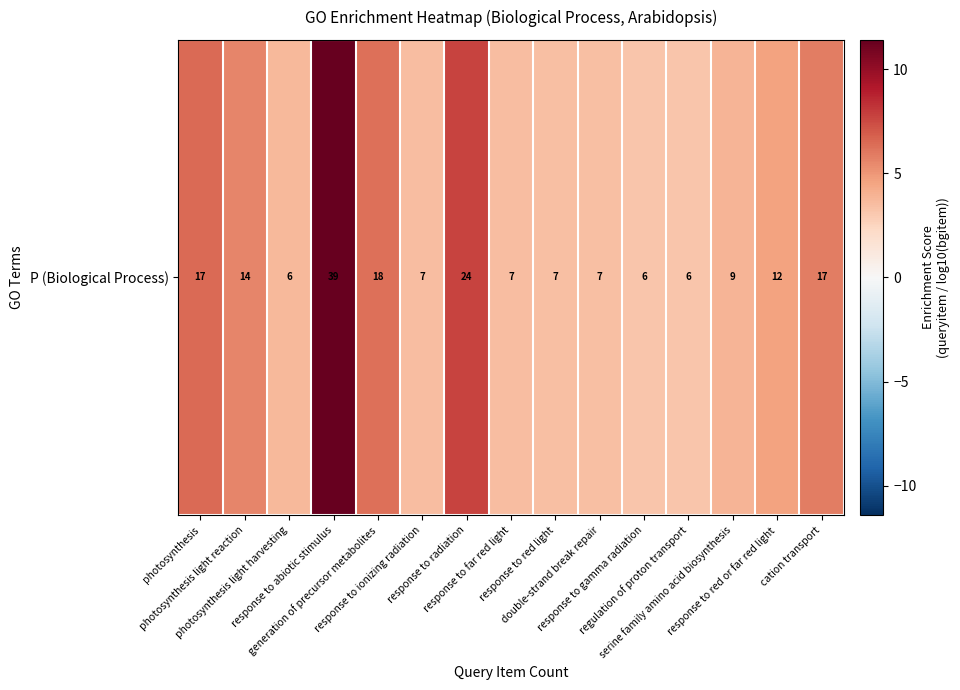

Reading left to right, transcribe all the data shown in this chart.

photosynthesis=6.4	photosynthesis light reaction=5.5	photosynthesis light harvesting=3.7	response to abiotic stimulus=11.4	generation of precursor metabolites=6.3	response to ionizing radiation=3.5	response to radiation=7.7	response to far red light=3.5	response to red light=3.5	double-strand break repair=3.4	response to gamma radiation=3.2	regulation of proton transport=3.2	serine family amino acid biosynthesis=3.8	response to red or far red light=4.6	cation transport=5.8